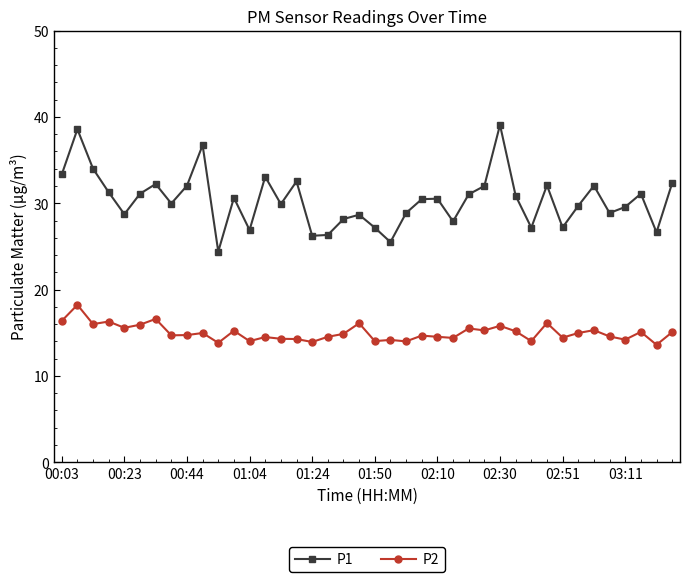

Rank the series by their average value, from highest to lowest.

P1, P2